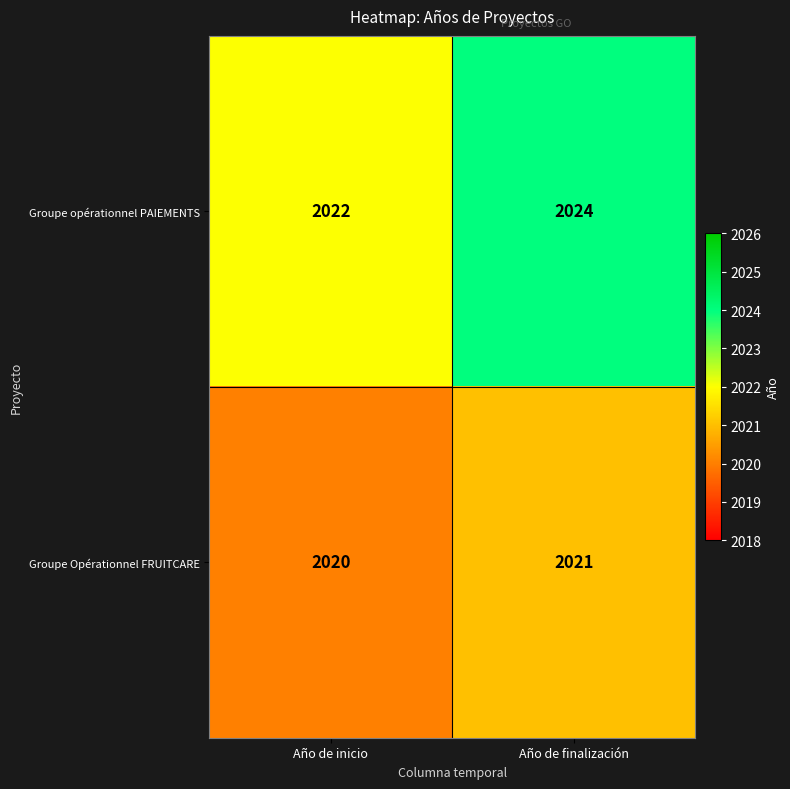

The Groupe Opérationnel FRUITCARE series shows 2021 at Año de finalización. True or false?

True